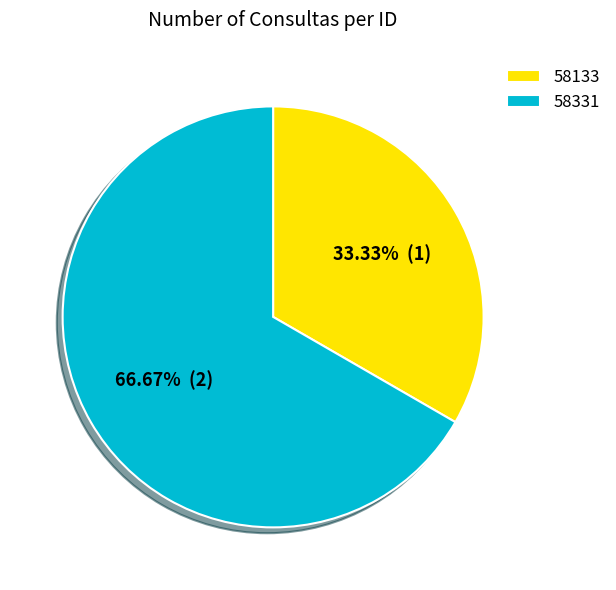

To the nearest percent, what portion does 58133 represent?

33%